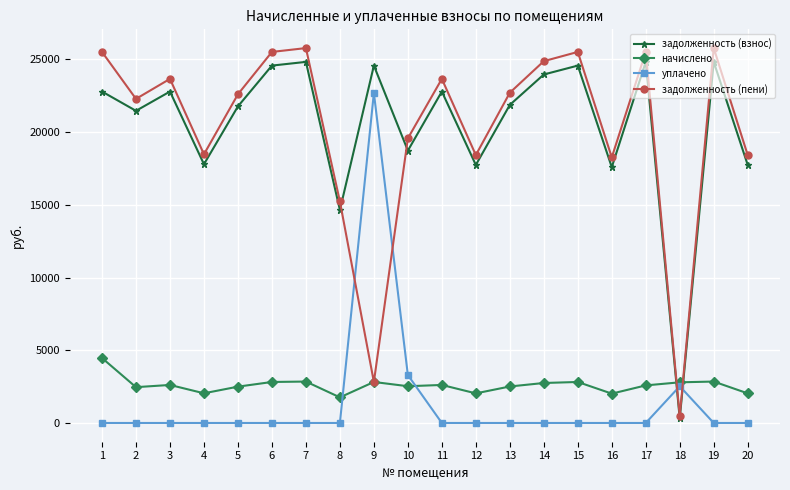

How many times do начислено and задолженность (взнос) cross each other?

2